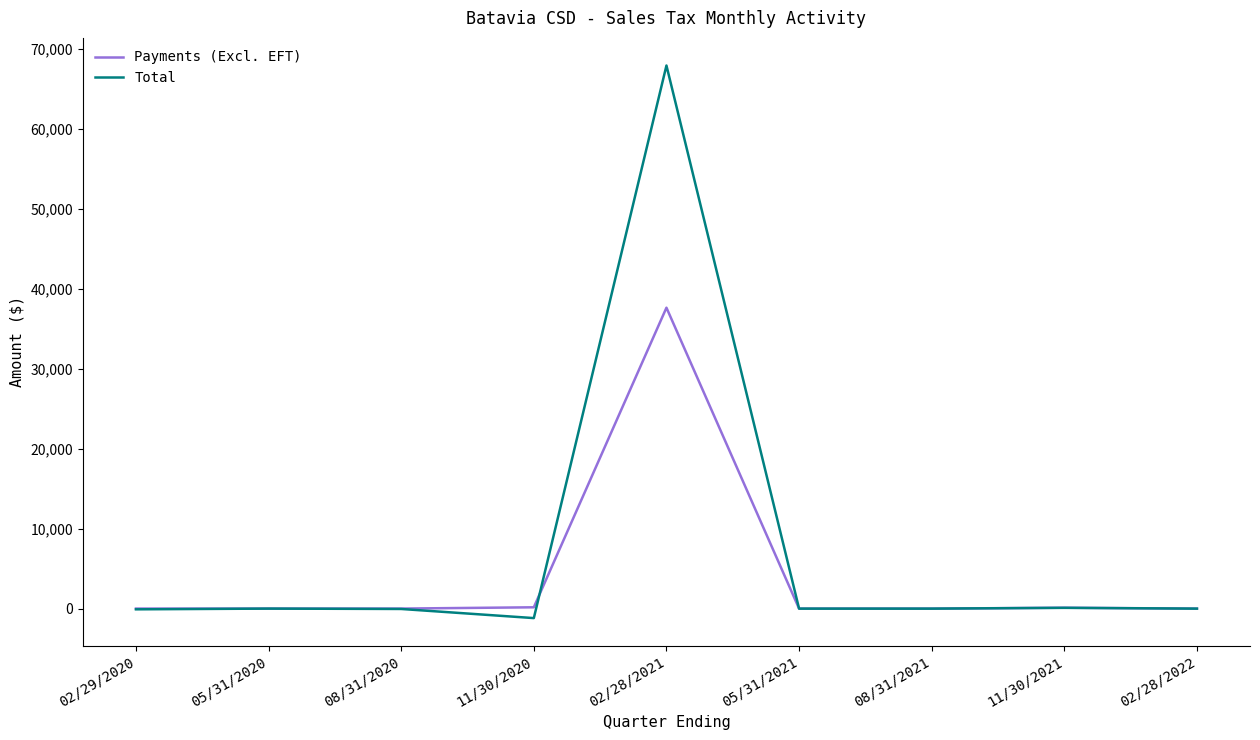

True or false: Payments (Excl. EFT) has a value of 114.3 at 11/30/2021.

True